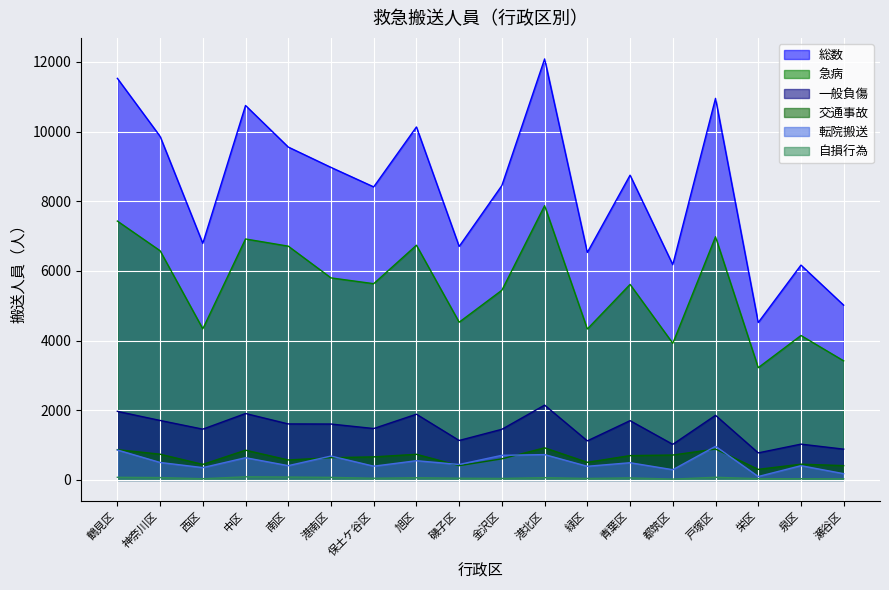

Reading left to right, what are all the values shown in this chart?

総数: 11527	9863	6789	10748	9555	8971	8411	10131	6702	8451	12084	6529	8747	6178	10952	4517	6166	5015
急病: 7430	6579	4336	6916	6710	5799	5633	6736	4527	5445	7872	4331	5612	3921	6979	3221	4145	3417
一般負傷: 1968	1707	1457	1906	1607	1604	1475	1886	1132	1453	2147	1121	1701	1021	1854	776	1027	883
交通事故: 868	738	445	853	572	638	661	735	409	605	921	505	698	714	886	303	451	410
転院搬送: 859	501	353	637	409	685	394	551	443	706	727	391	493	293	965	97	408	179
自損行為: 75	67	35	89	82	73	48	62	49	42	65	42	58	23	76	36	34	32